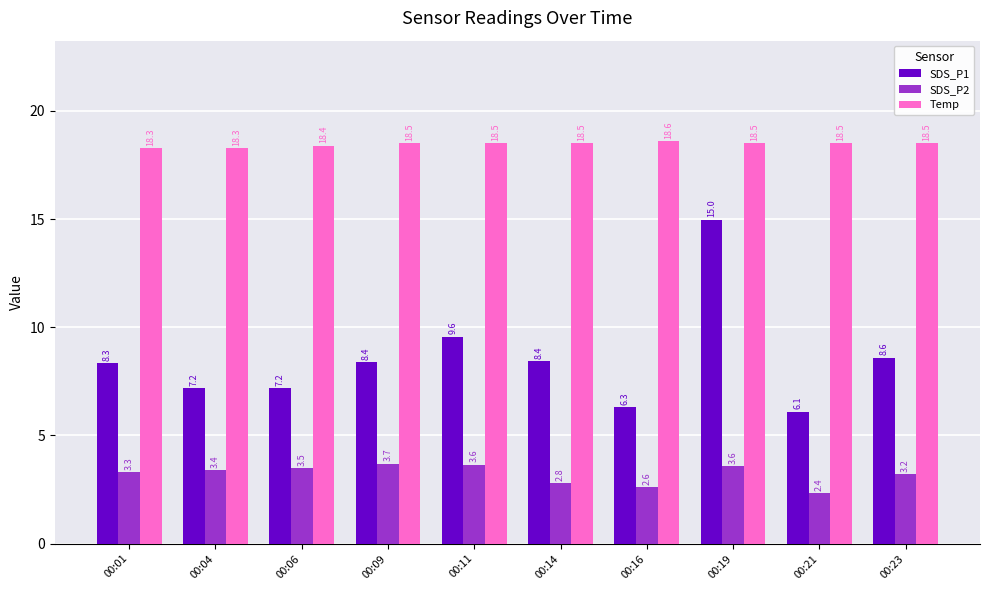

Is it true that Temp equals 27.9 at 00:01?

False